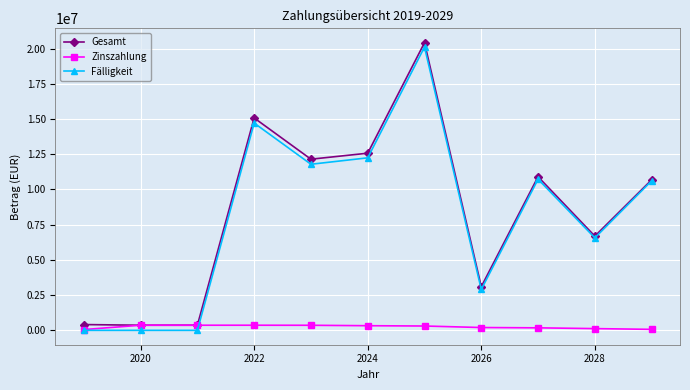

List the series in order of their peak value, lowest first.

Zinszahlung, Fälligkeit, Gesamt